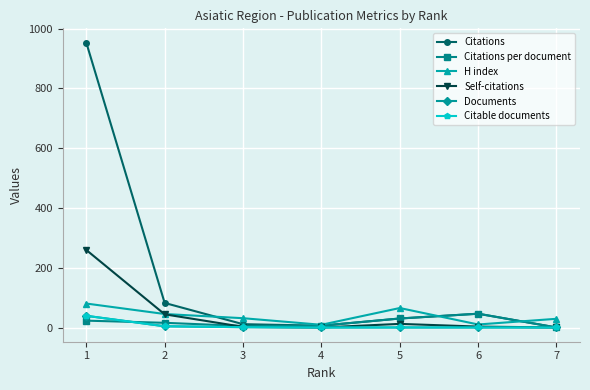

Which series changed the most between 3 and 7?

Citations